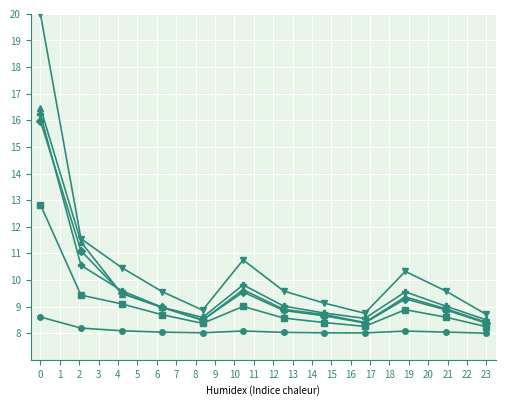

What is the minimum value shown in the chart?

8.0